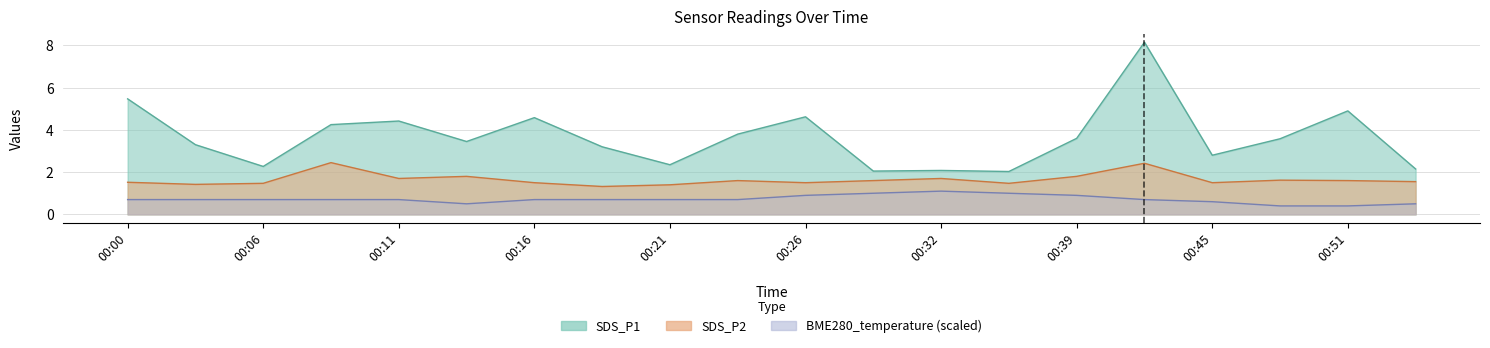

Which series has the largest total across all categories?

SDS_P1